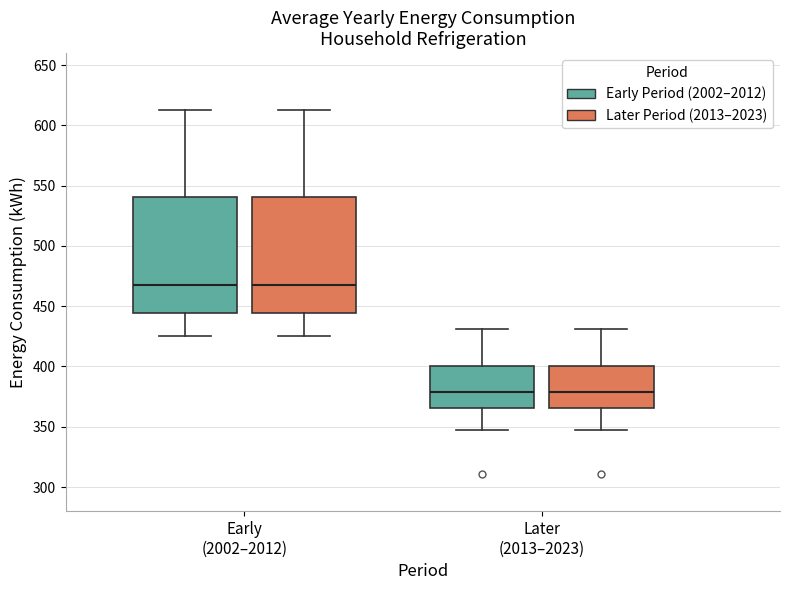

Reading left to right, read every box against the y-axis: the position of its median line, the range the box covers, and the ends of its whiskers. The values are not printed on the chart, so give them approximately, as read against the axis.

Early (2002–2012) (Early Period (2002–2012)): median 470, box 445 to 540, whiskers 425 to 615
Early (2002–2012) (Later Period (2013–2023)): median 470, box 445 to 540, whiskers 425 to 615
Later (2013–2023) (Early Period (2002–2012)): median 380, box 365 to 400, whiskers 345 to 430
Later (2013–2023) (Later Period (2013–2023)): median 380, box 365 to 400, whiskers 345 to 430